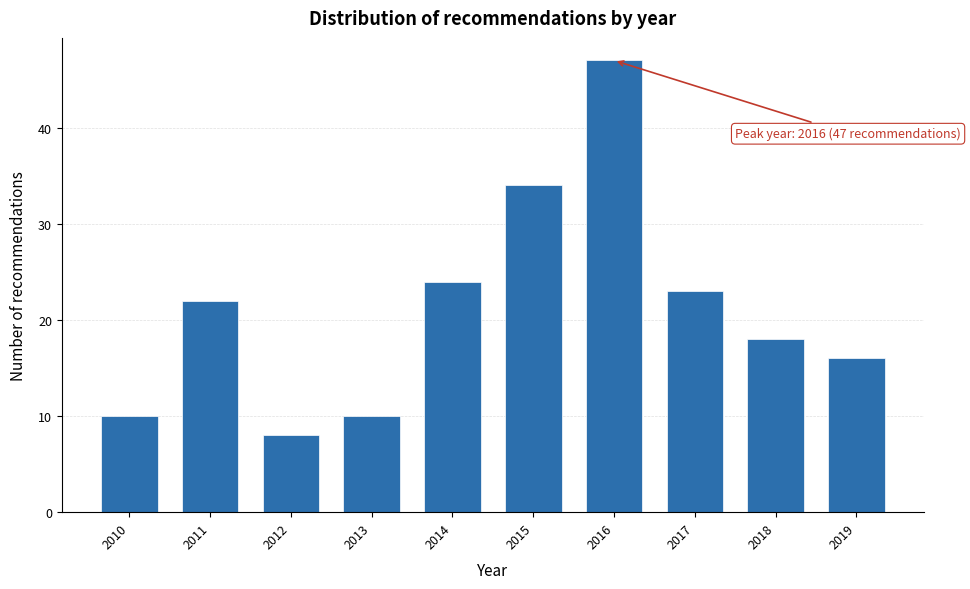

Reading left to right, transcribe all the data shown in this chart.

2010=10	2011=22	2012=8	2013=10	2014=24	2015=34	2016=47	2017=23	2018=18	2019=16